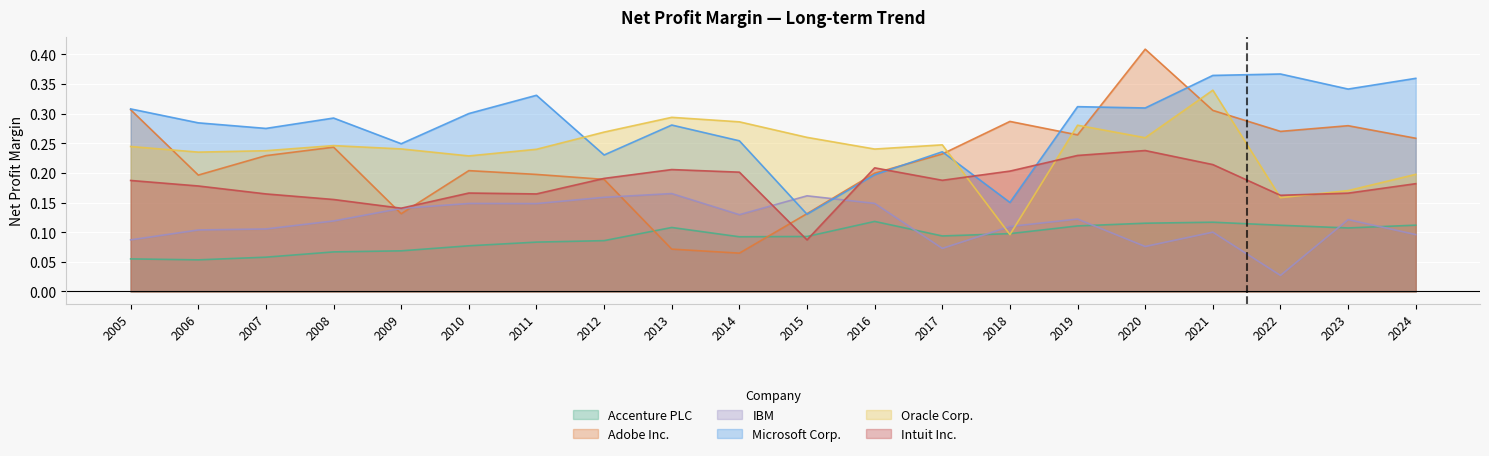

List the labels in order of Adobe Inc. value, smallest first.

2014, 2013, 2009, 2015, 2012, 2006, 2011, 2016, 2010, 2007, 2017, 2008, 2024, 2019, 2022, 2023, 2018, 2021, 2005, 2020